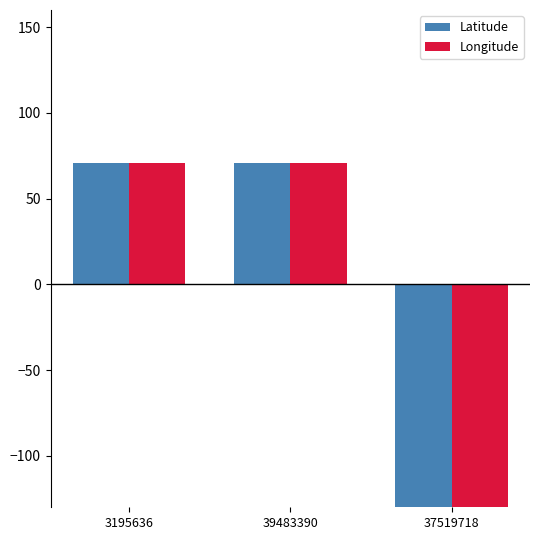

Between 37519718 and 39483390, which is larger?

39483390